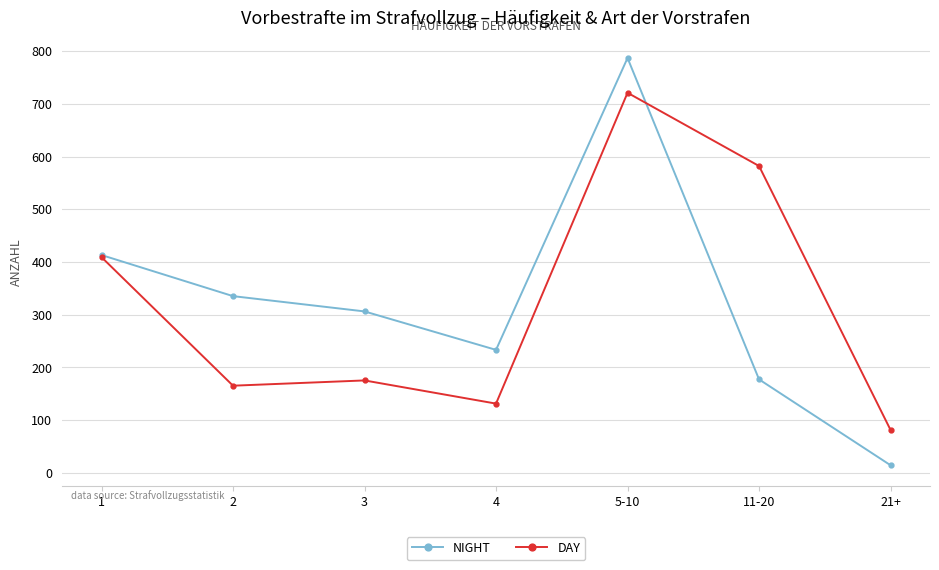

How many series are shown in this chart?

2